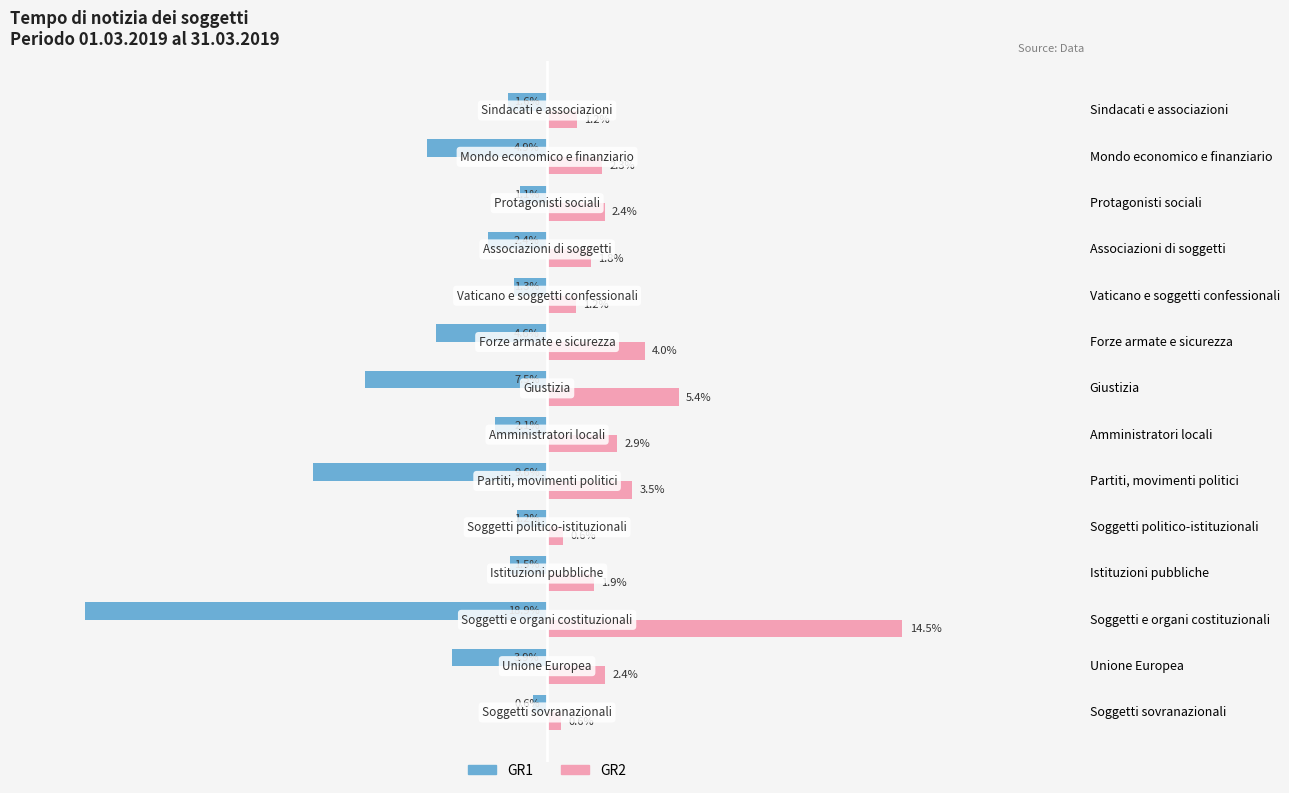

Which series has the widest spread of values?

GR1